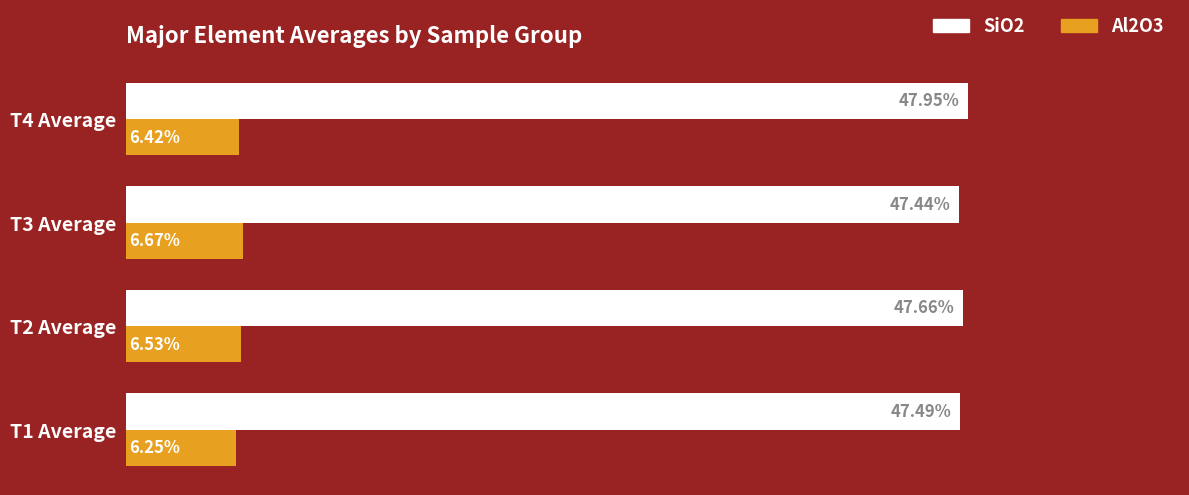

Between T1 Average and T2 Average, which series saw the biggest shift?

Al2O3